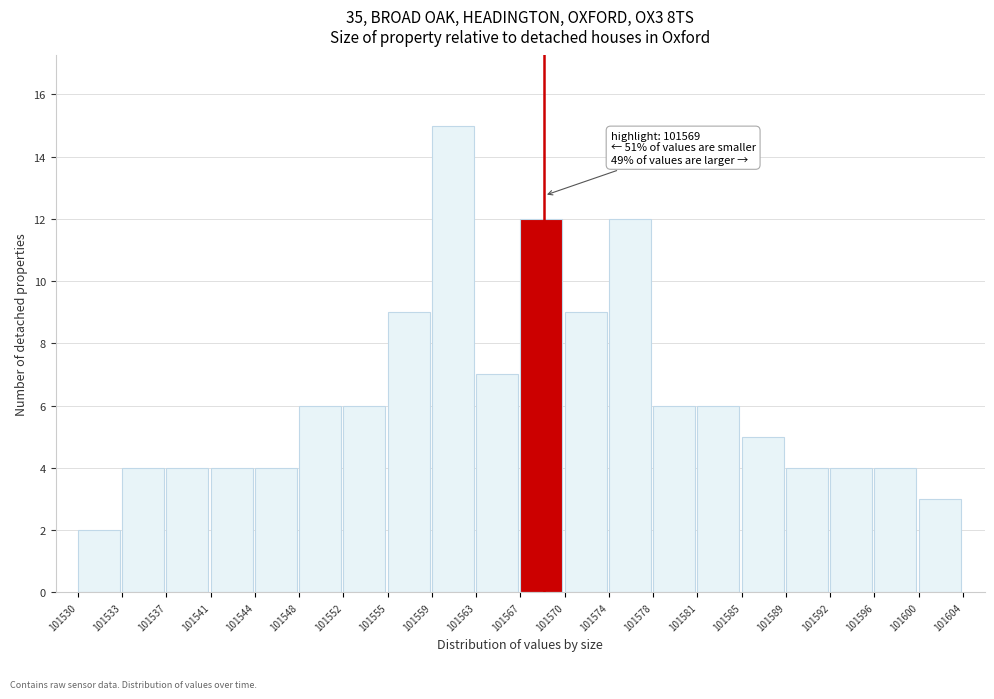

Reading right to left, what are all the values shown in this chart?

101600=3	101596=4	101592=4	101589=4	101585=5	101581=6	101578=6	101574=12	101570=9	101567=12	101563=7	101559=15	101555=9	101552=6	101548=6	101544=4	101541=4	101537=4	101533=4	101530=2